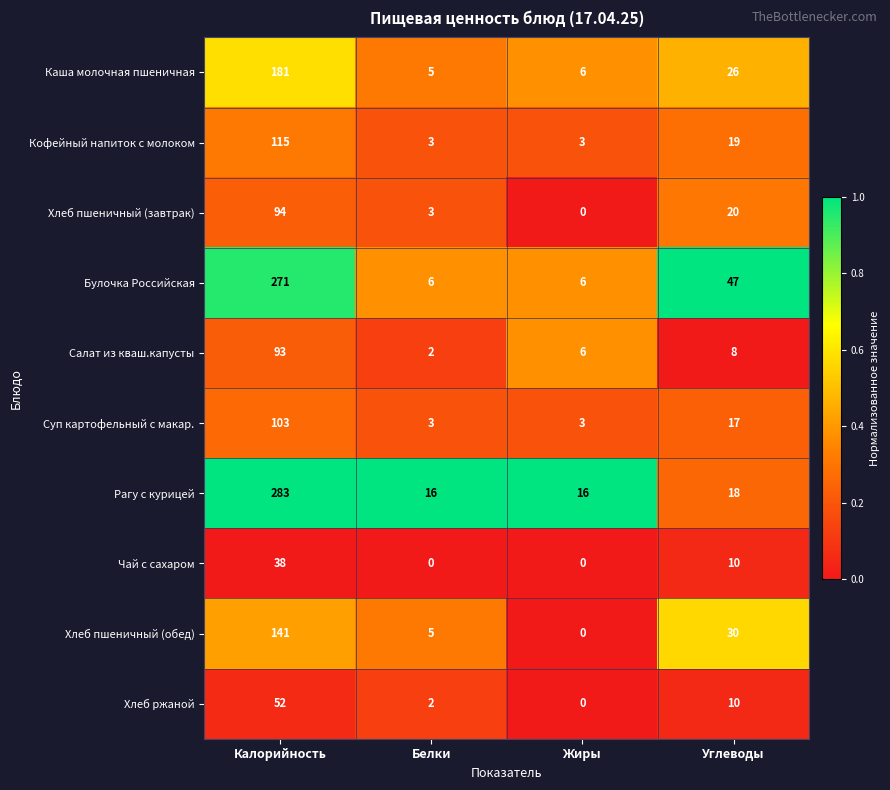

At which label does Хлеб пшеничный (завтрак) first exceed 20?

Калорийность